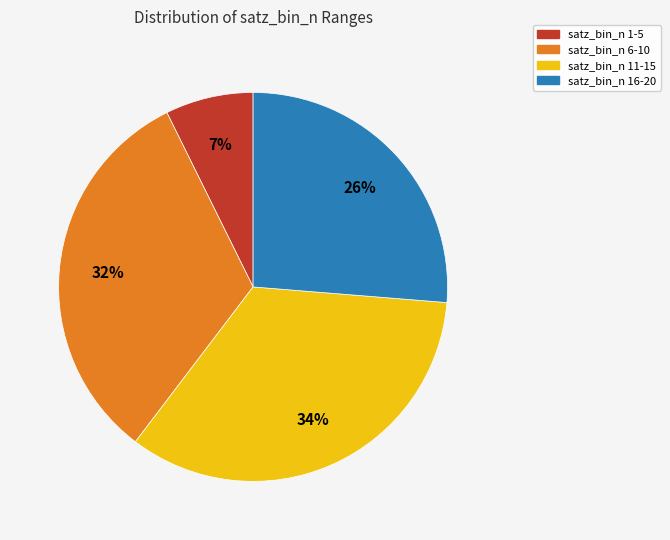

To the nearest percent, what is the difference between the satz_bin_n 16-20 and satz_bin_n 6-10 slice percentages?

6%